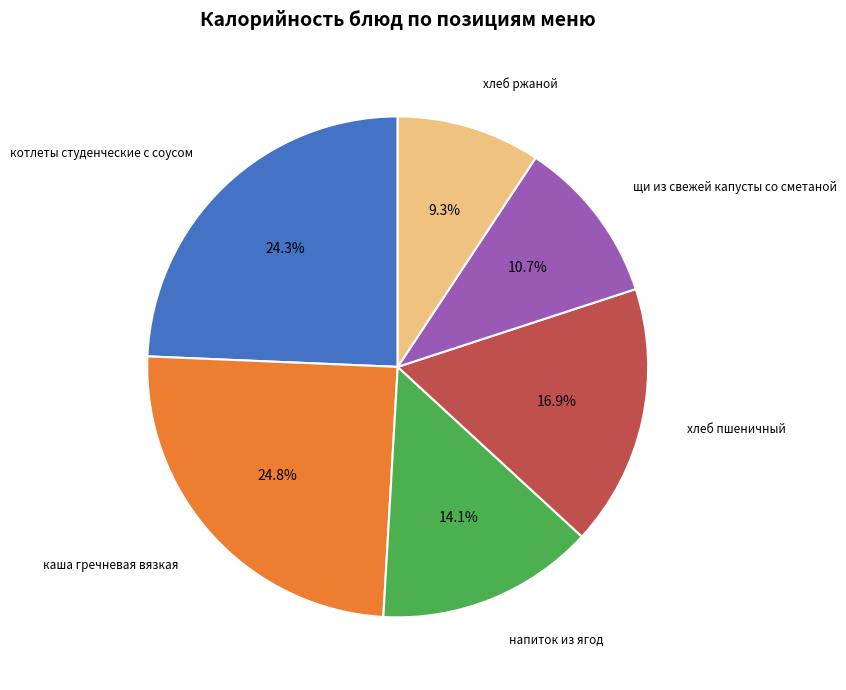

How many slices are in this pie chart?

6